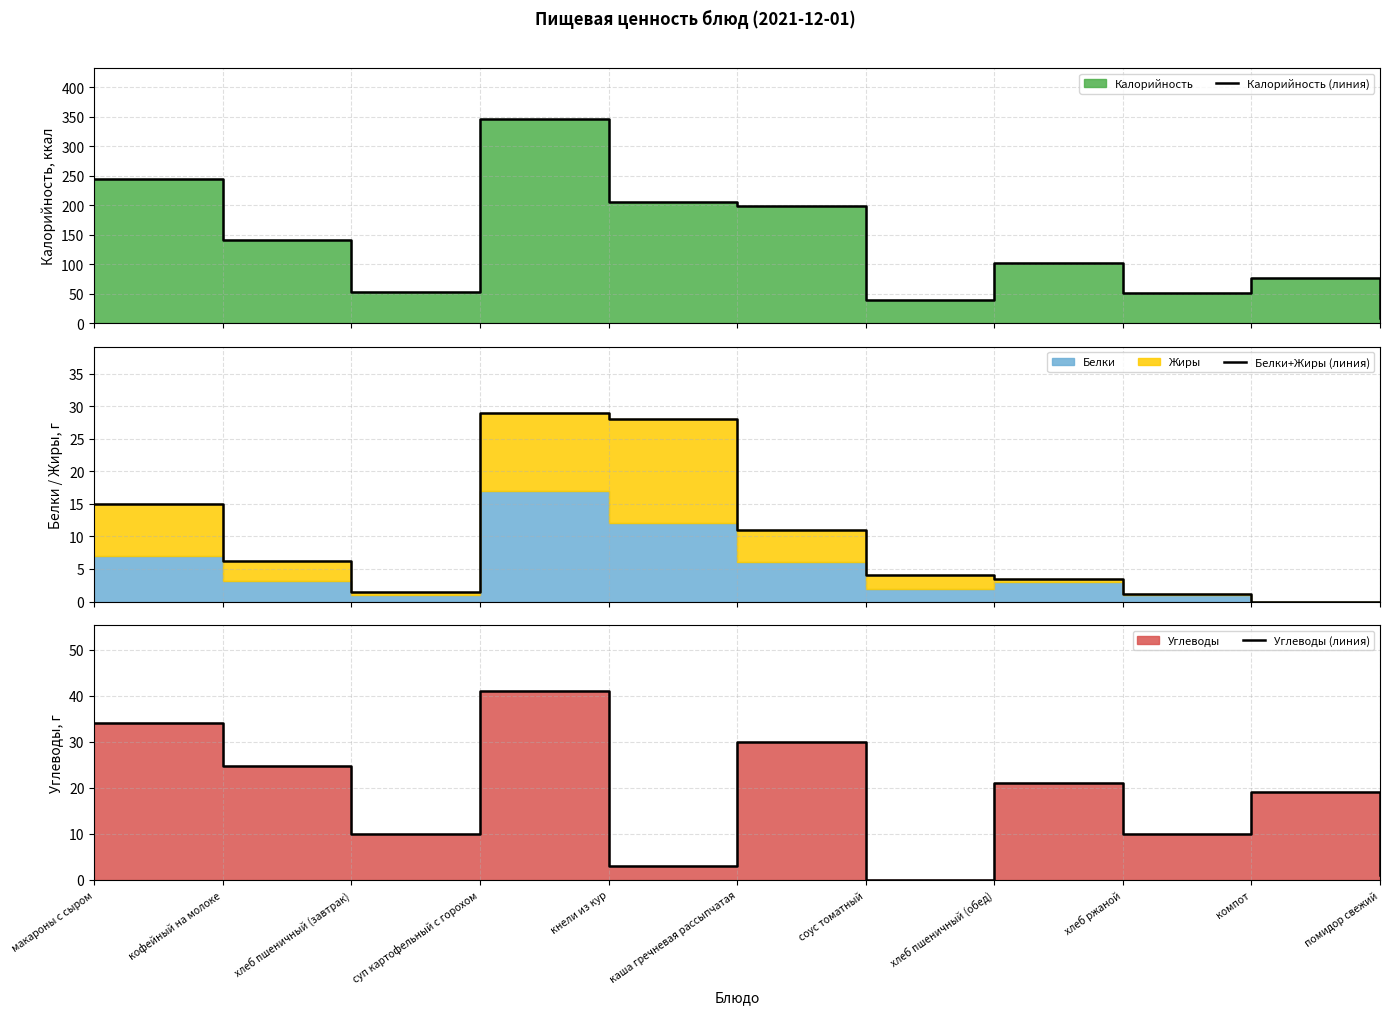

What value does the Углеводы (линия) series have at помидор свежий?

1.0